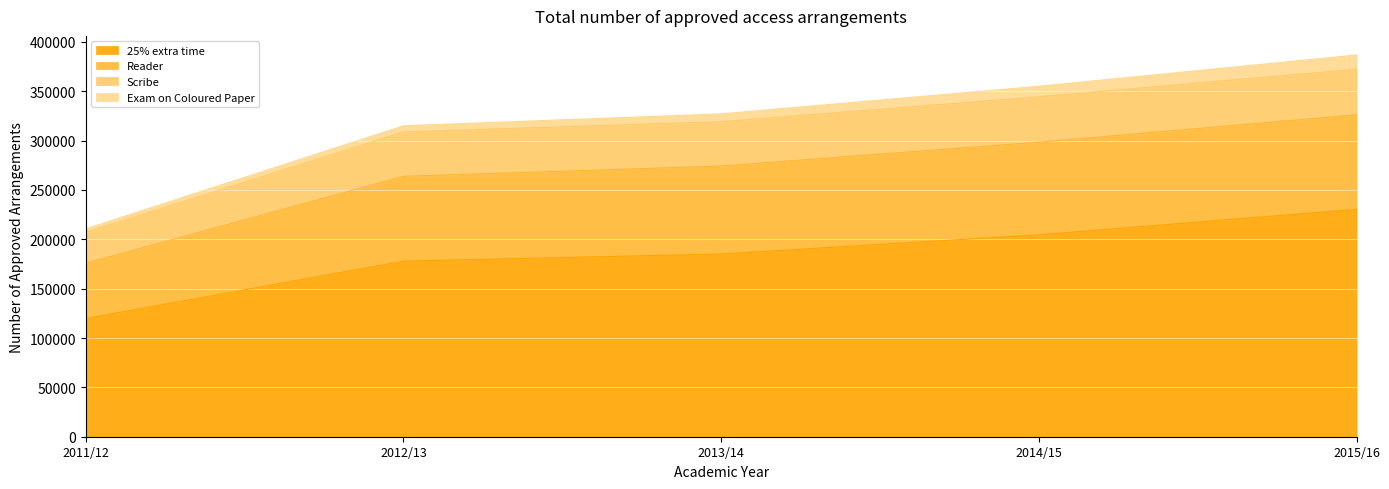

At which label does 25% extra time reach its peak?

2015/16